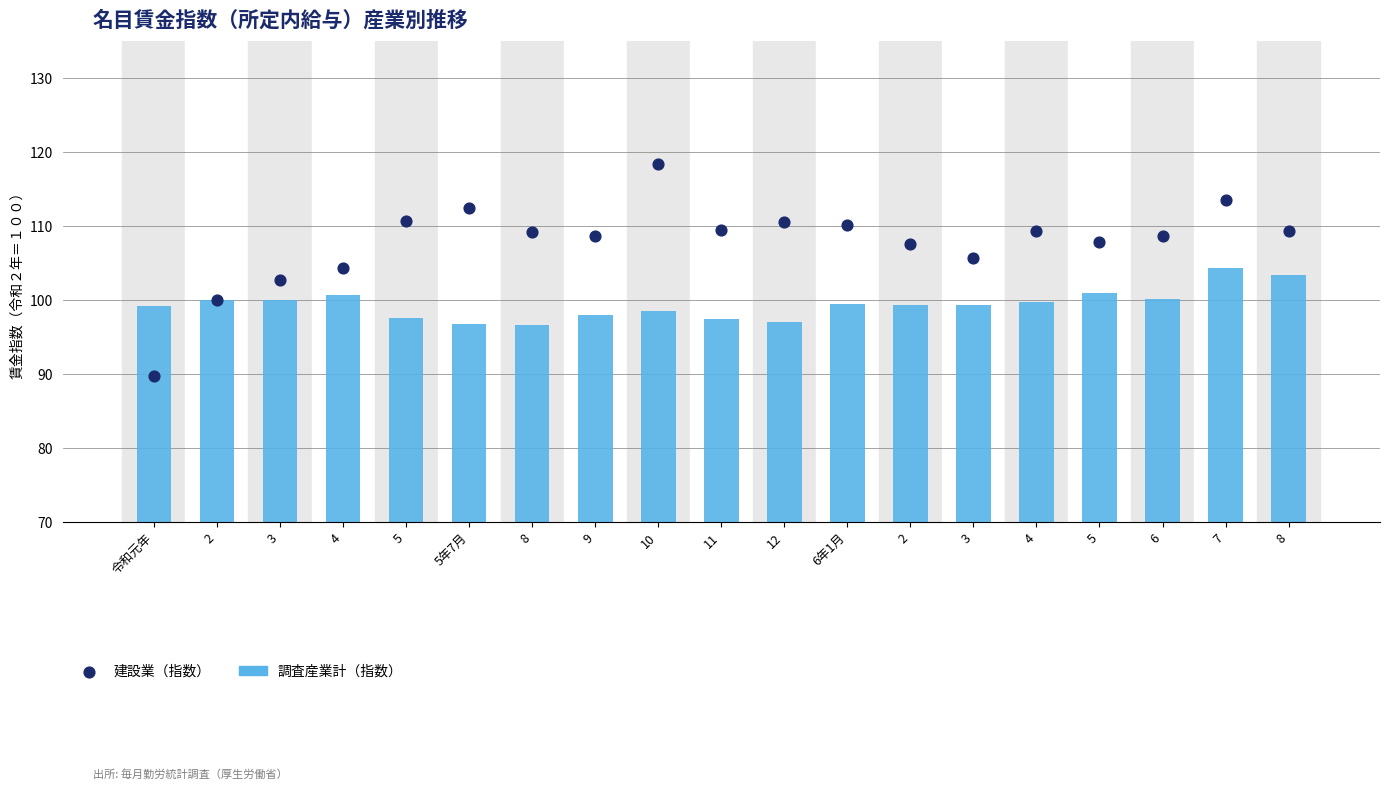

At how many categories does at least one series exceed 106?

14